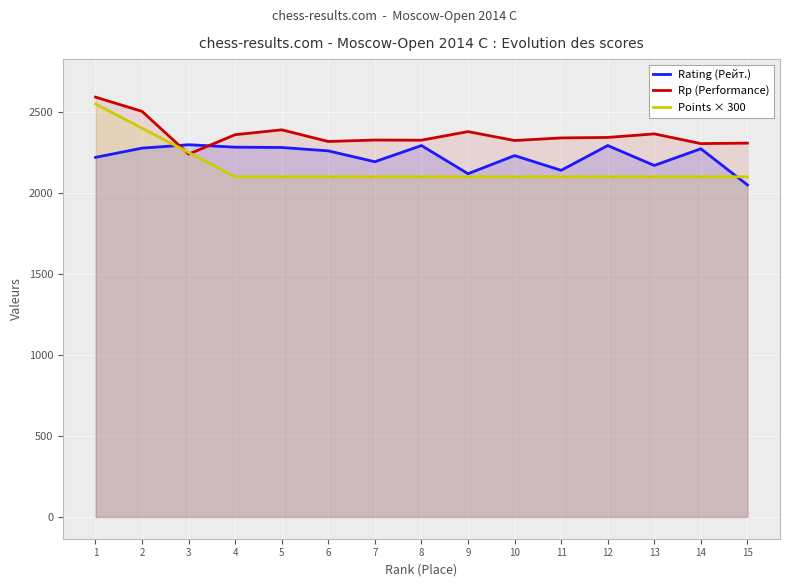

Reading left to right, transcribe all the data shown in this chart.

Rating (Рейт.): 1=2220	2=2277	3=2298	4=2283	5=2281	6=2260	7=2193	8=2293	9=2119	10=2231	11=2140	12=2293	13=2170	14=2273	15=2050
Rp (Performance): 1=2592	2=2504	3=2240	4=2360	5=2390	6=2318	7=2327	8=2326	9=2379	10=2324	11=2340	12=2343	13=2365	14=2305	15=2308
Points × 300: 1=2550	2=2400	3=2250	4=2100	5=2100	6=2100	7=2100	8=2100	9=2100	10=2100	11=2100	12=2100	13=2100	14=2100	15=2100